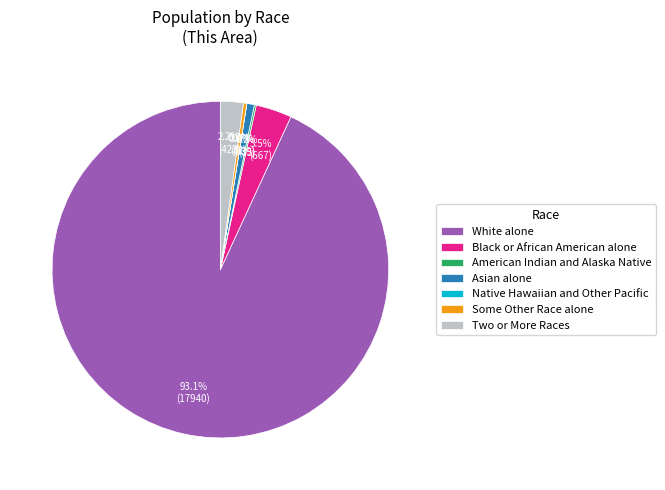

To the nearest percent, what is the average slice percentage?

14%